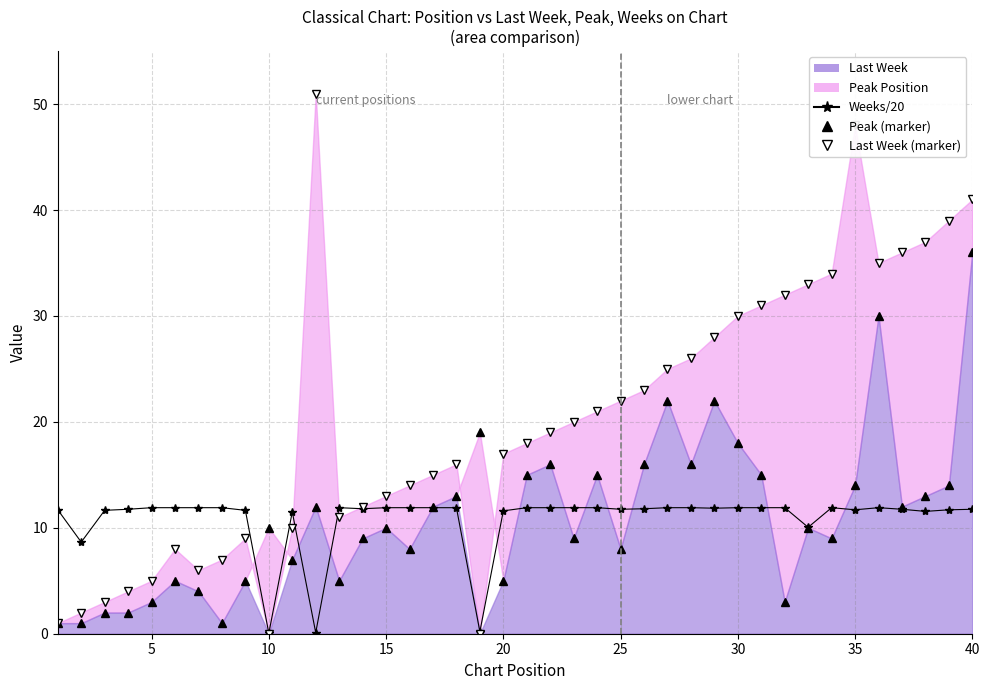

What is the maximum value shown in the chart?

51.0